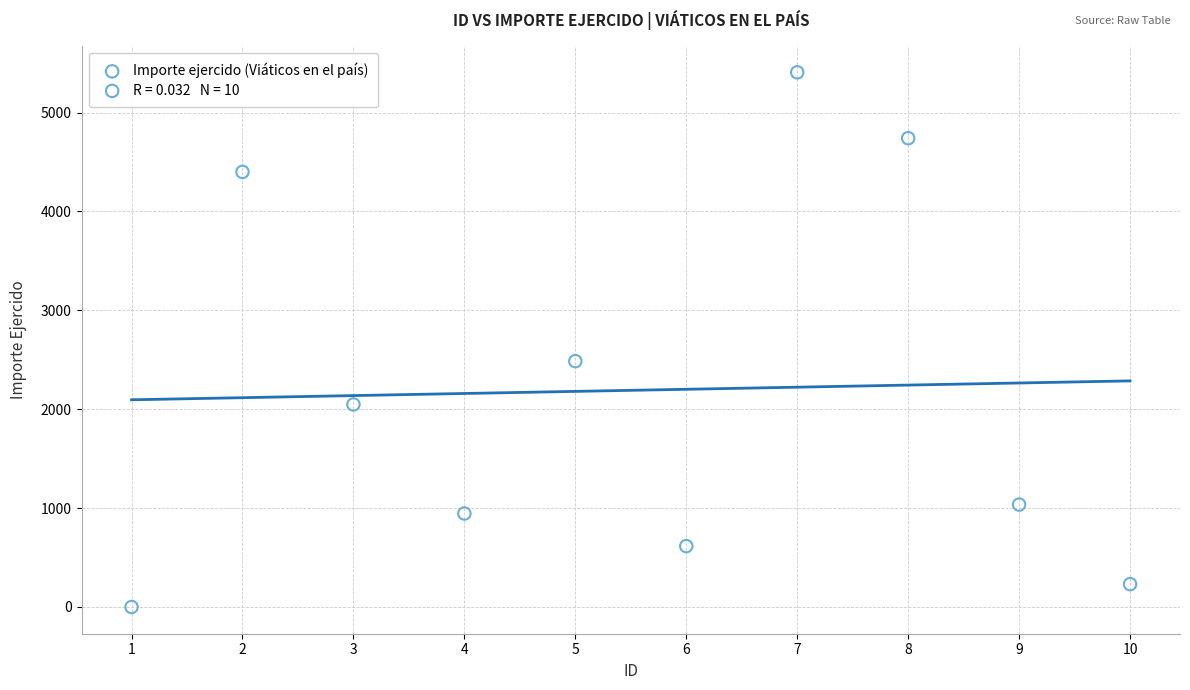

What is the average Y value?

2191.0